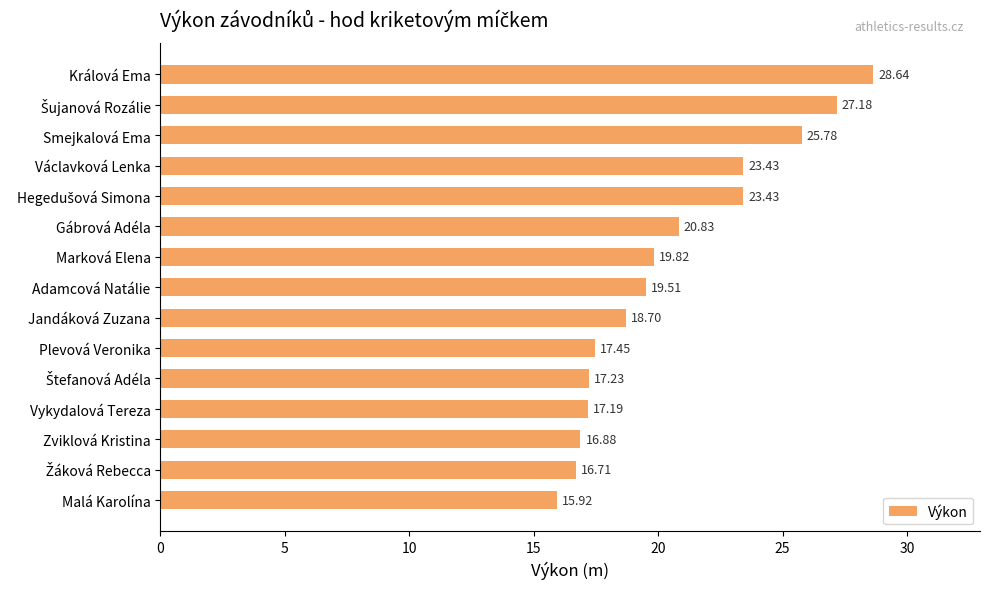

What is the difference between the maximum and second lowest values?

11.9